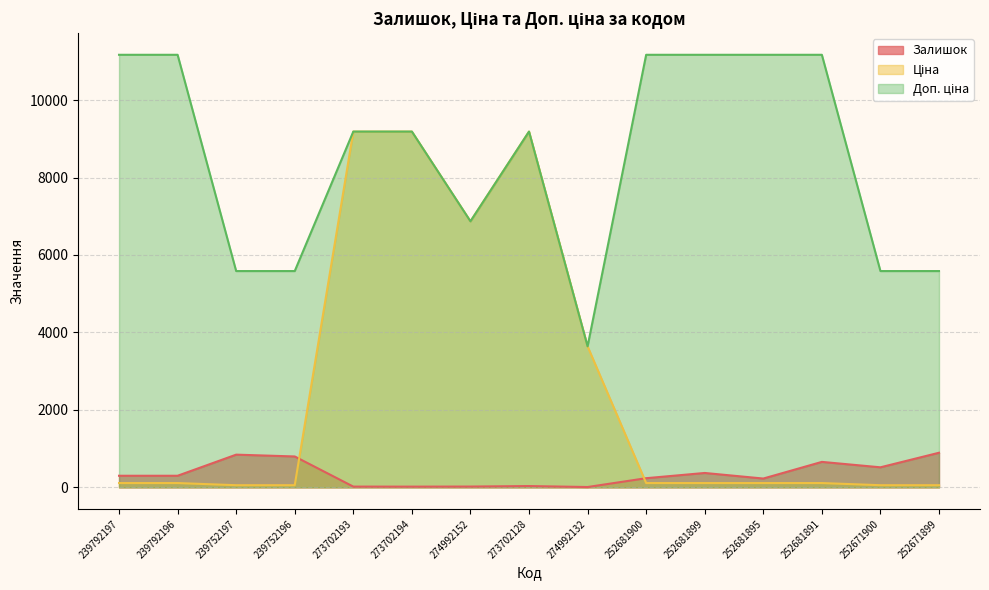

At which category is the sum across all series the highest?

273702128